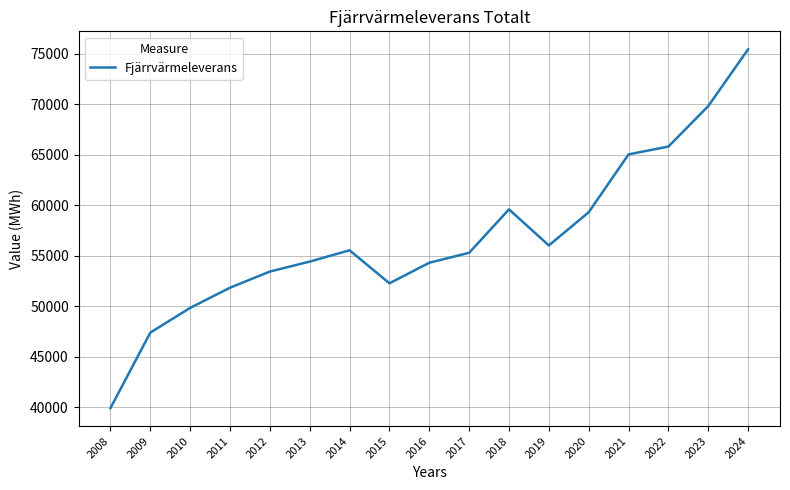

True or false: the data shows 52284 at 2015.

True